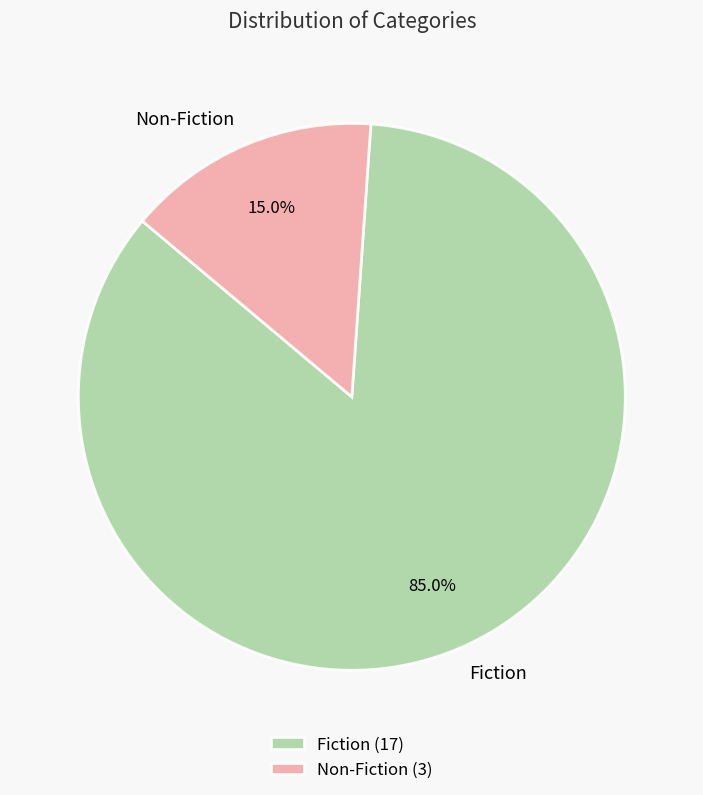

To the nearest percent, what percentage of the pie is Fiction?

85%